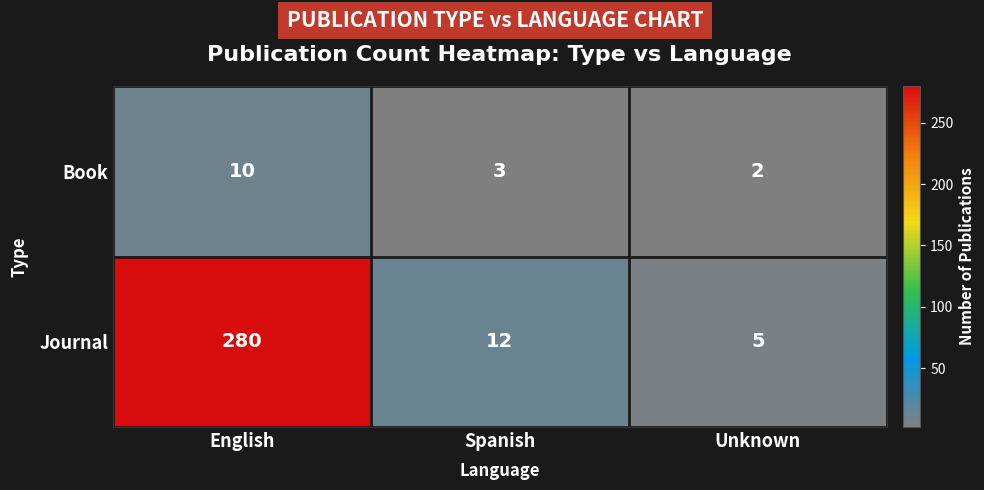

Is the value of Journal at Unknown greater than the value of Book at English?

No